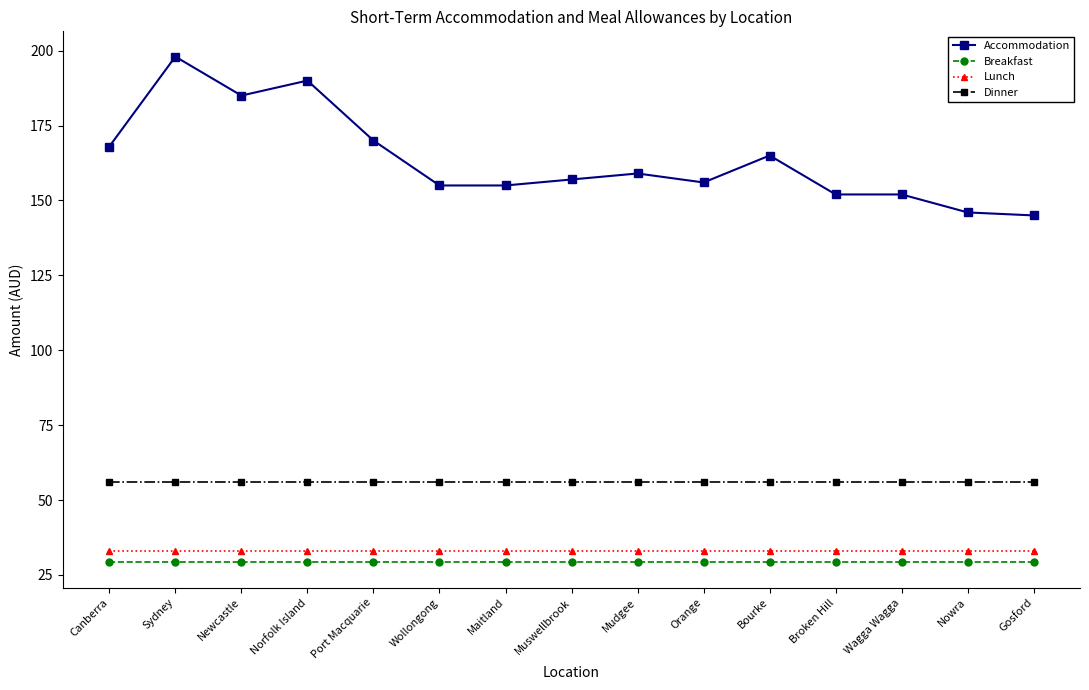

What value does the Breakfast series have at Nowra?

29.2